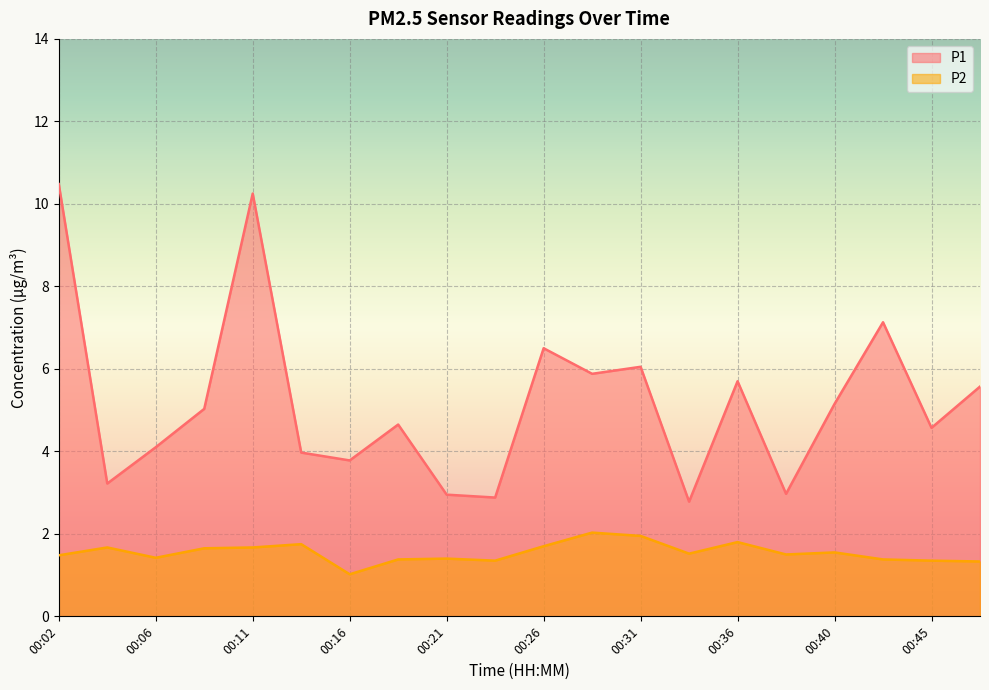

How many lines are shown in the chart?

2